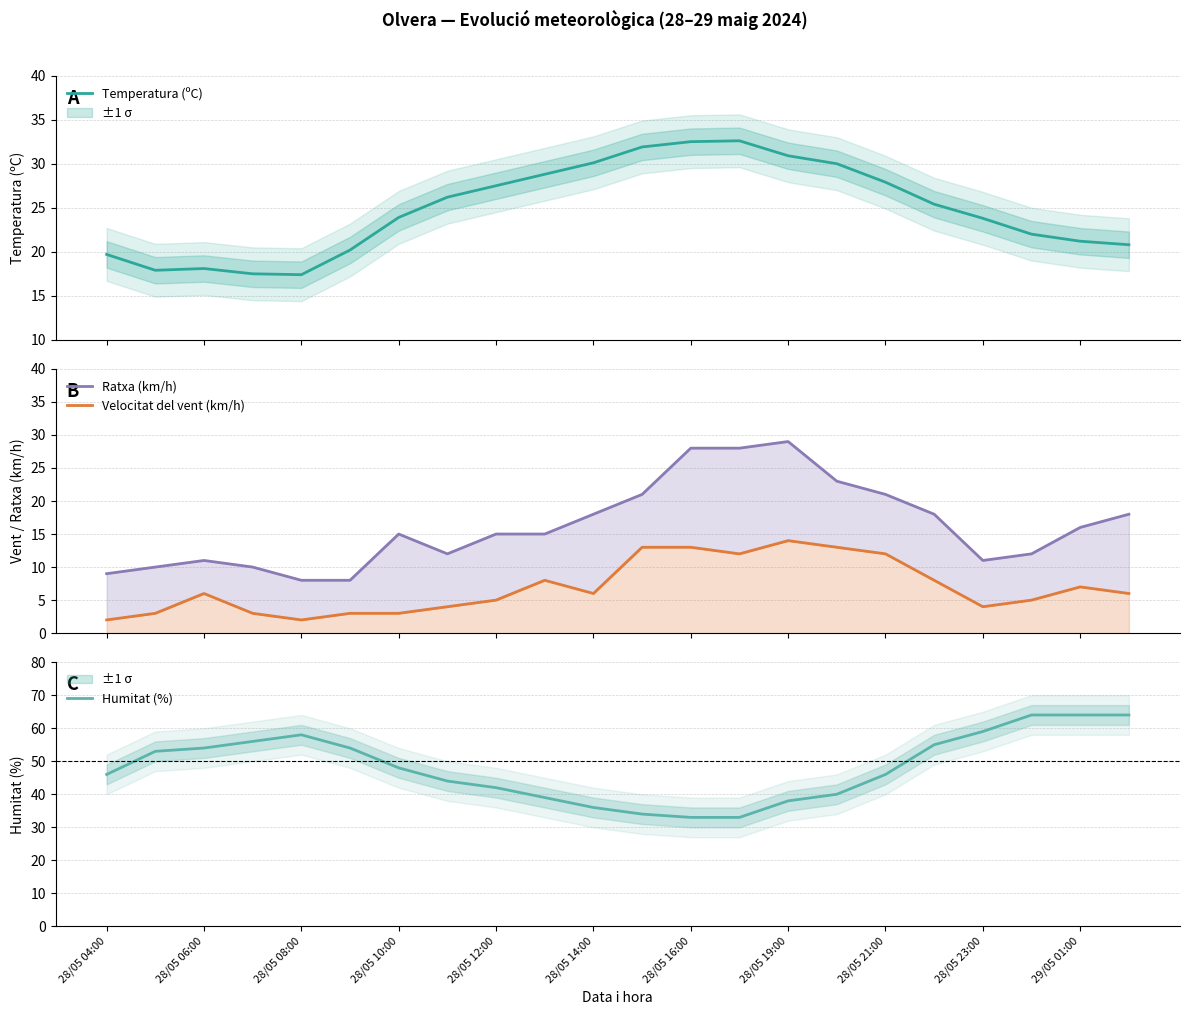

What are all the series names shown in the legend?

Temperatura (ºC), Ratxa (km/h), Velocitat del vent (km/h), Humitat (%)